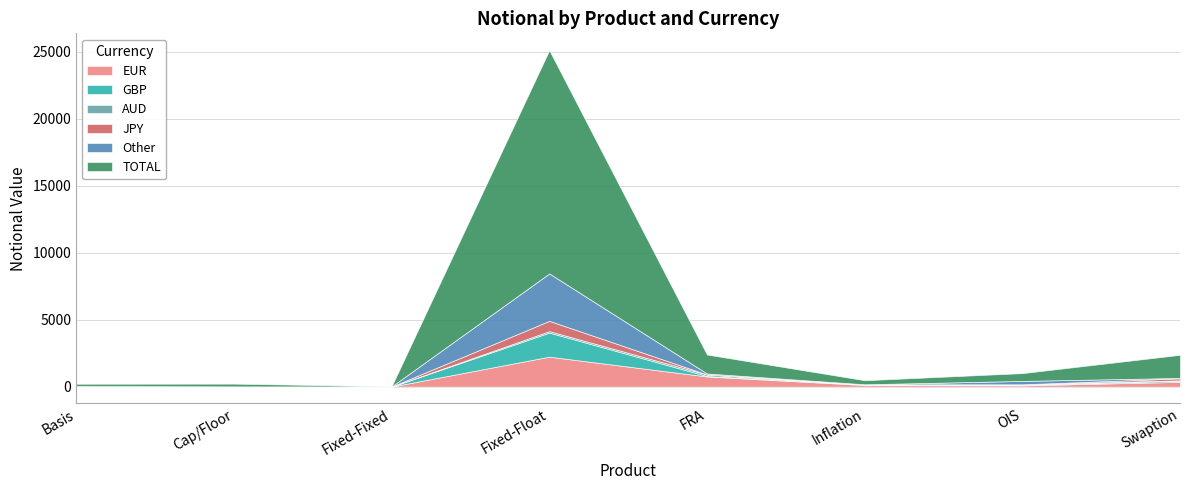

Which has a higher value, Cap/Floor or OIS?

OIS